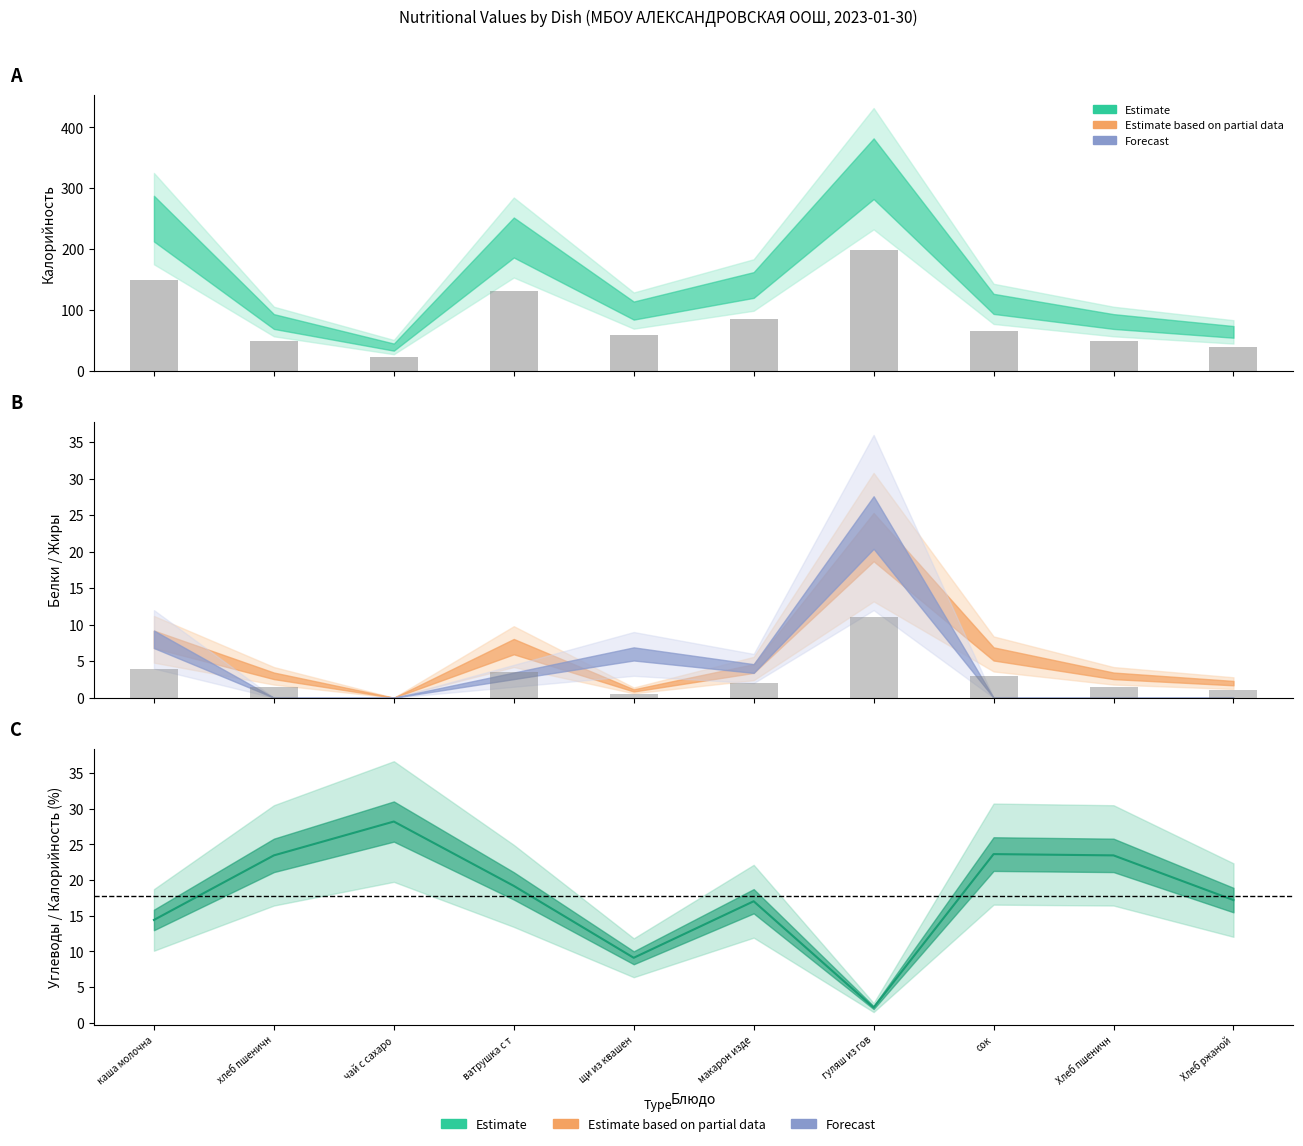

What position from the right is щи из квашен?

6